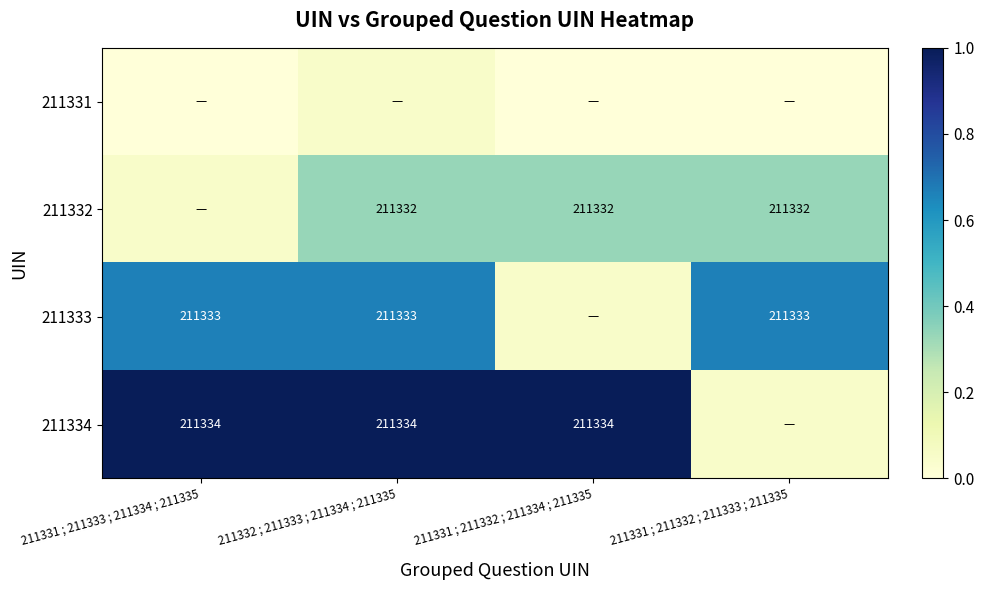

The 211334 series shows 0.1 at 211331 ; 211332 ; 211333 ; 211335. True or false?

True